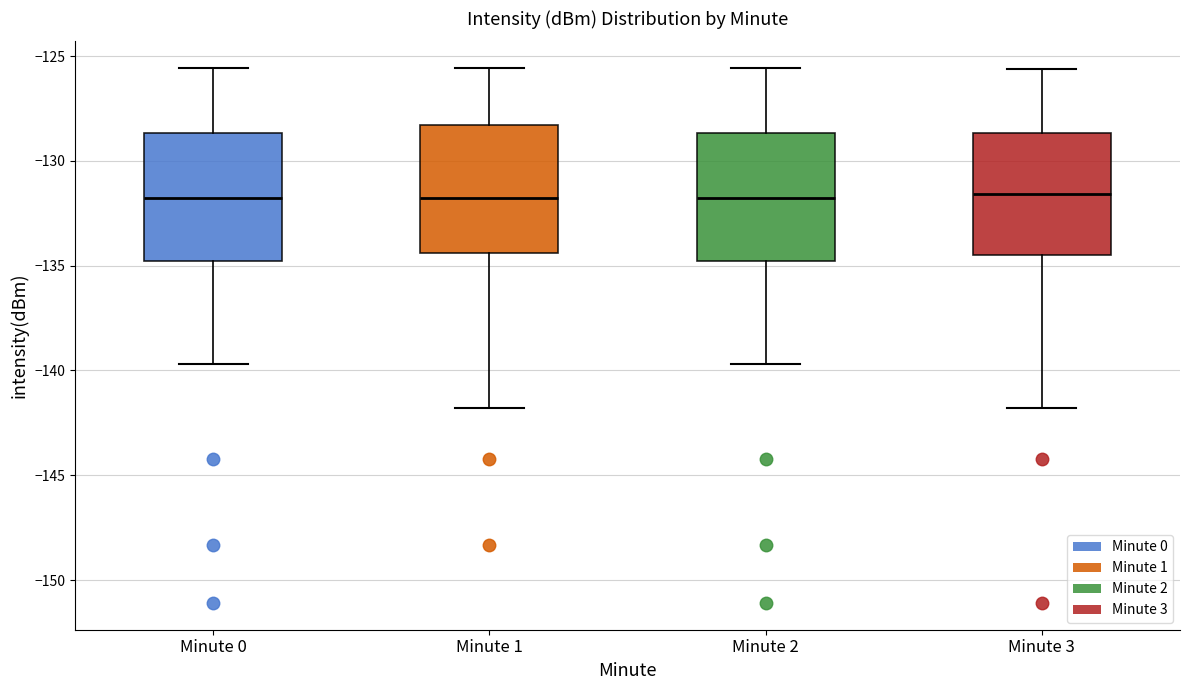

Reading left to right, transcribe this box plot: for each box, give where its median line is, the range the box spans, and where its two whiskers end, as read against the y-axis. The values are not printed on the chart, so give them approximately, as read against the axis.

Minute 0: median -132.0, box -135.0 to -128.5, whiskers -139.5 to -125.5
Minute 1: median -132.0, box -134.5 to -128.5, whiskers -142.0 to -125.5
Minute 2: median -132.0, box -135.0 to -128.5, whiskers -139.5 to -125.5
Minute 3: median -131.5, box -134.5 to -128.5, whiskers -142.0 to -125.5